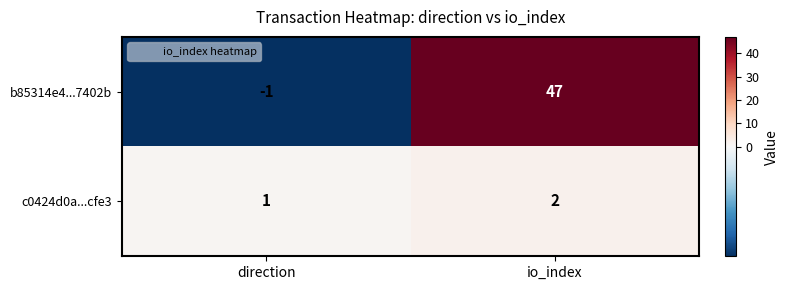

How many categories are shown in the chart?

2